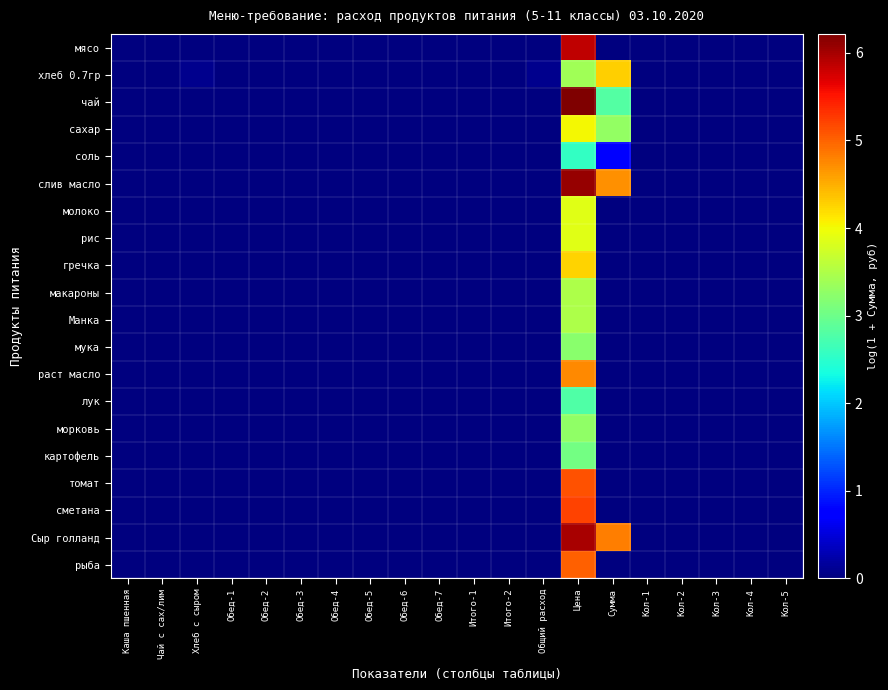

What is the greatest value displayed?

6.2